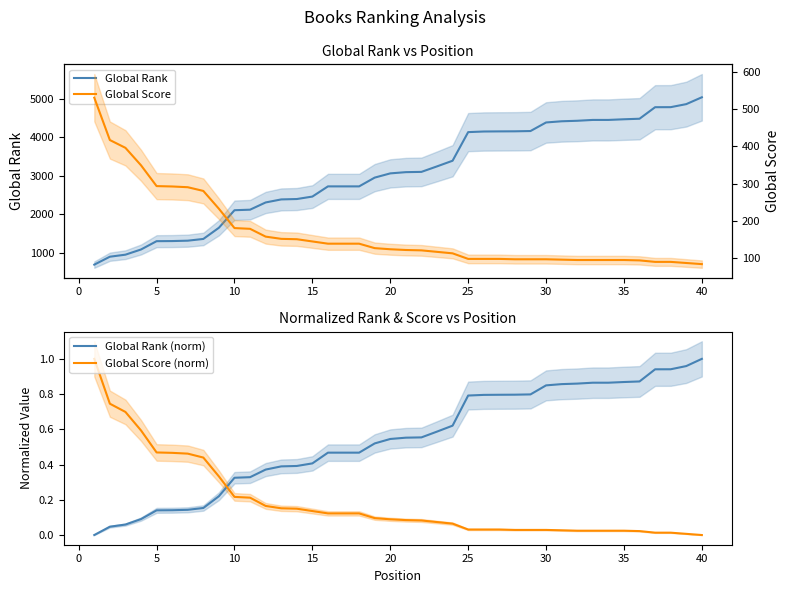

How many times do Global Score (norm) and Global Rank (norm) cross each other?

1